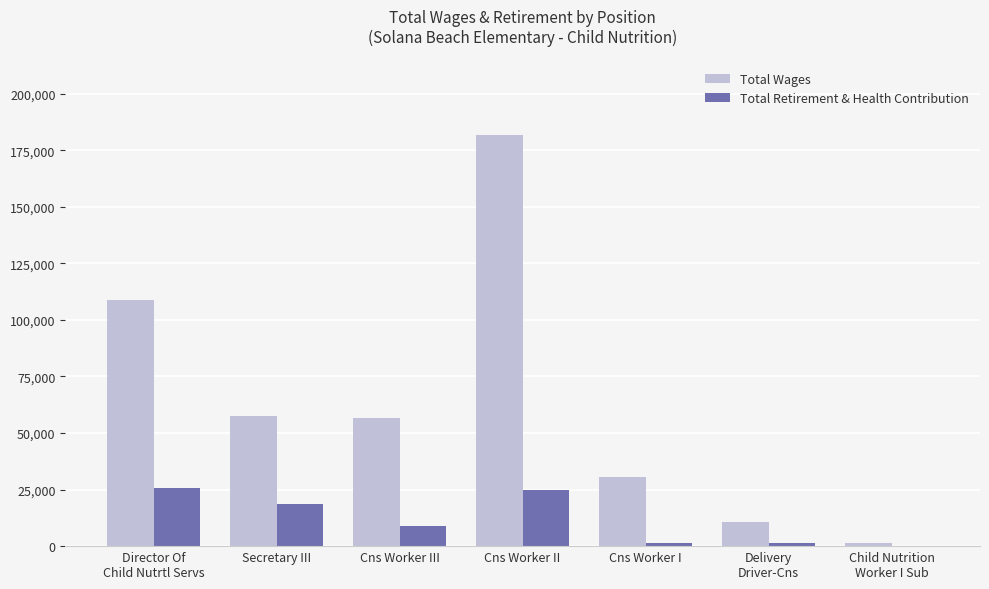

Which series has the largest total across all categories?

Total Wages